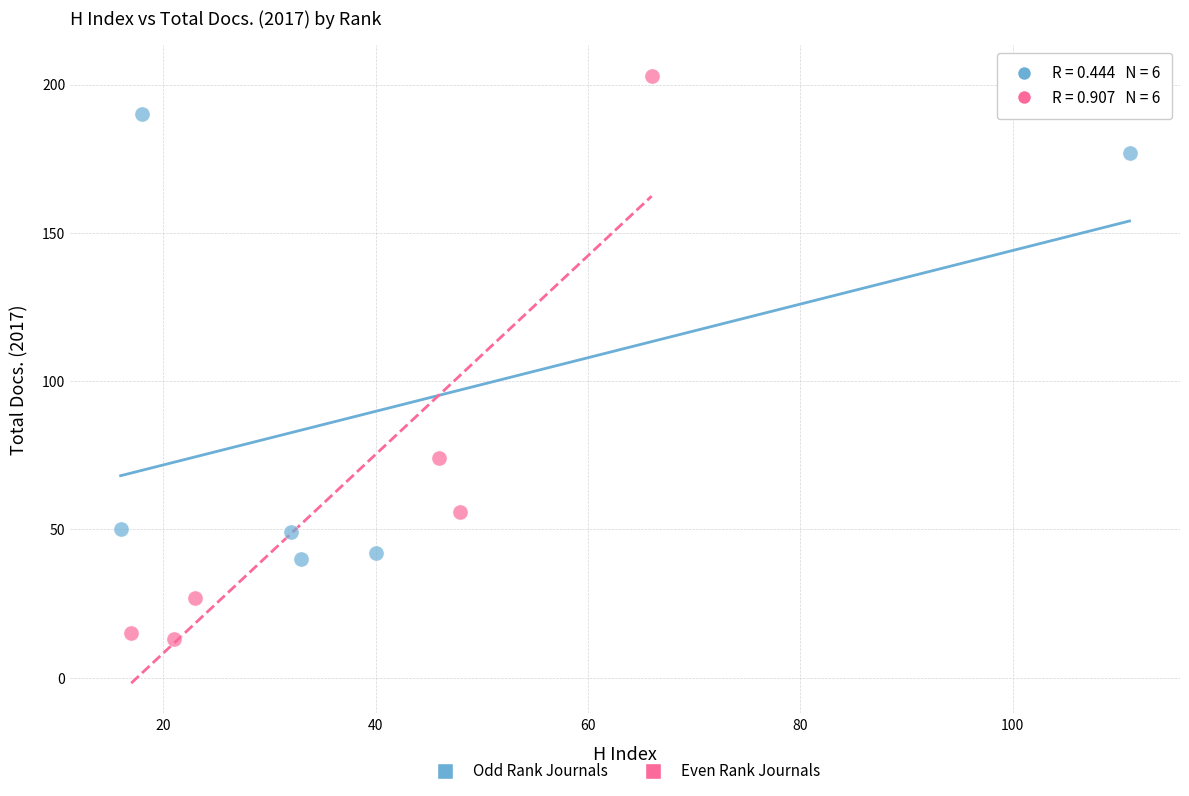

What are all the series names shown in the legend?

Odd Rank Journals, Even Rank Journals